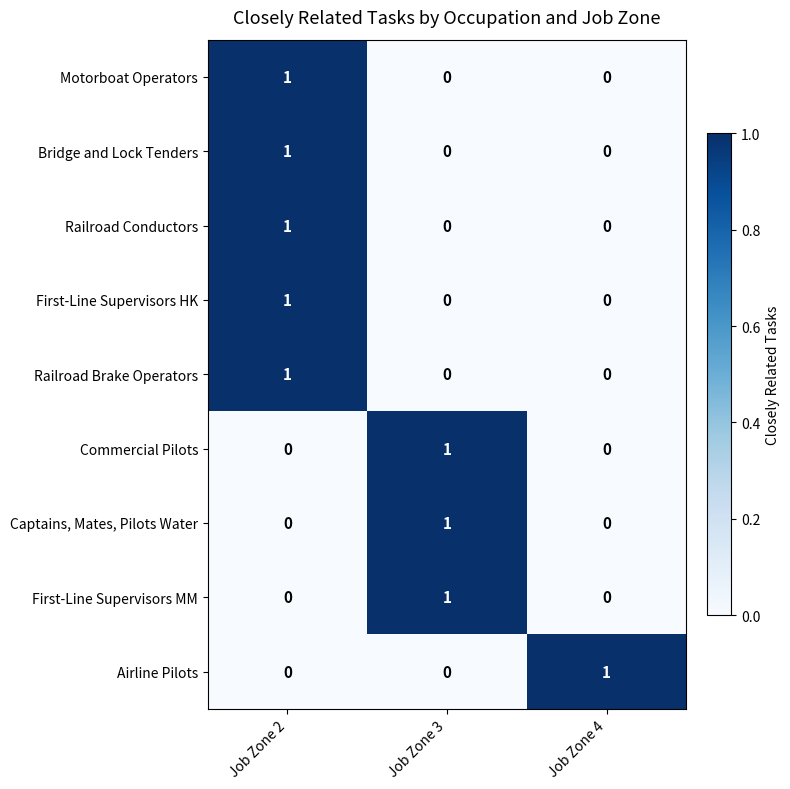

At which category is the sum across all series the highest?

Job Zone 2